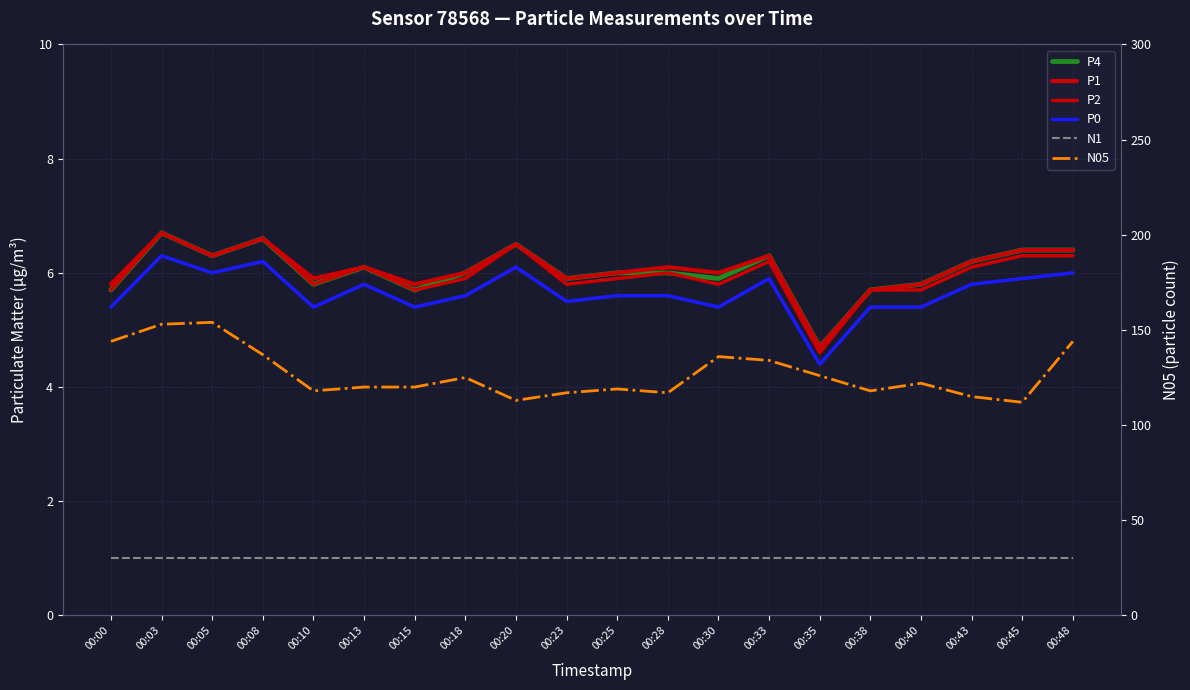

What is the sum of the P4 values at 00:13 and 00:00?

11.8